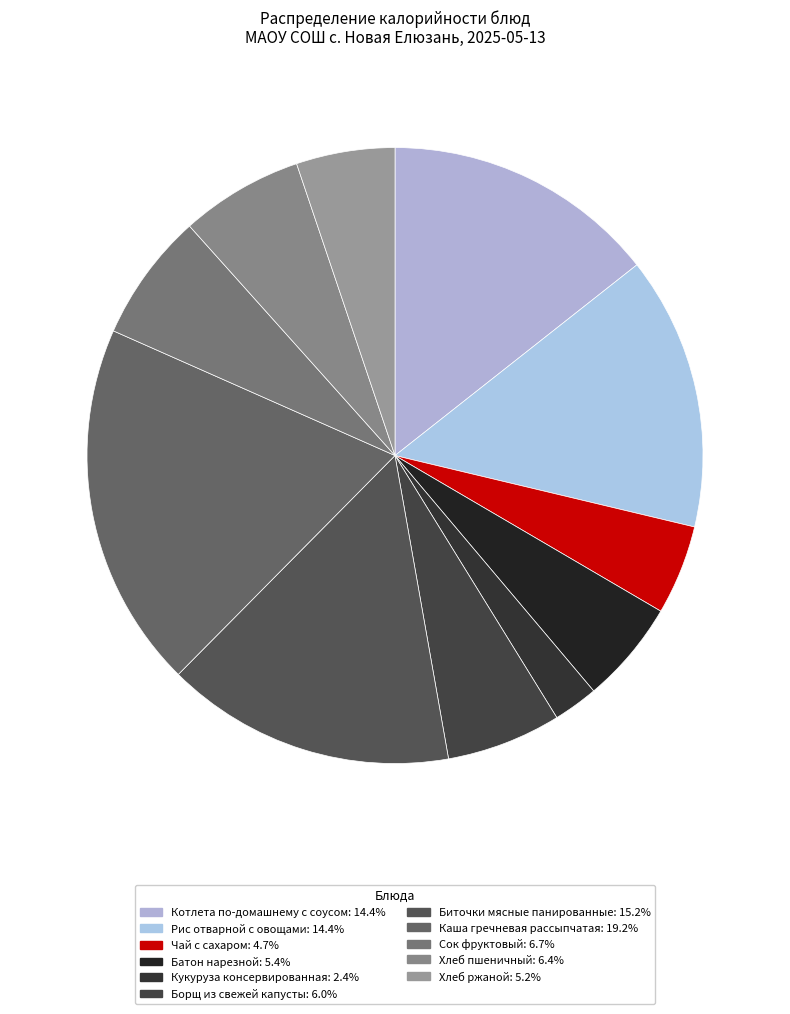

Is there a majority slice in this chart?

No